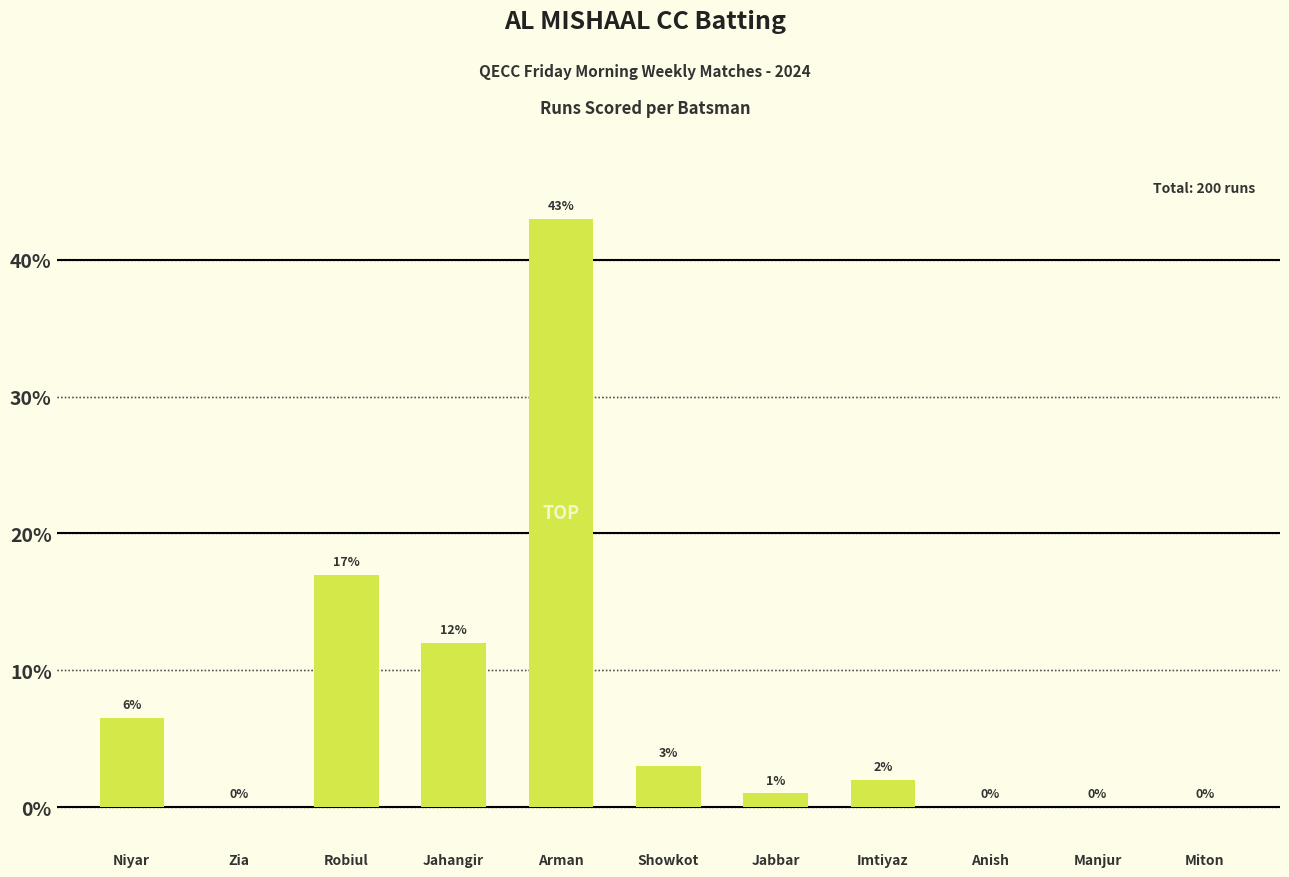

Is it true that the value at Manjur is 0.0?

True